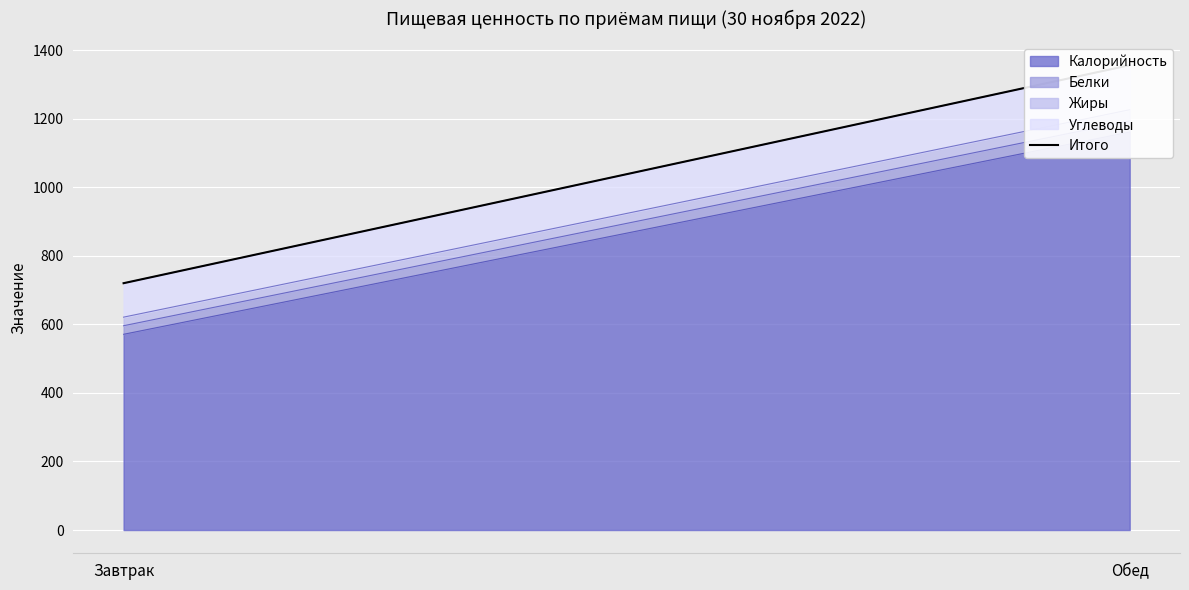

The chart shows a value of 720 at Завтрак. True or false?

True